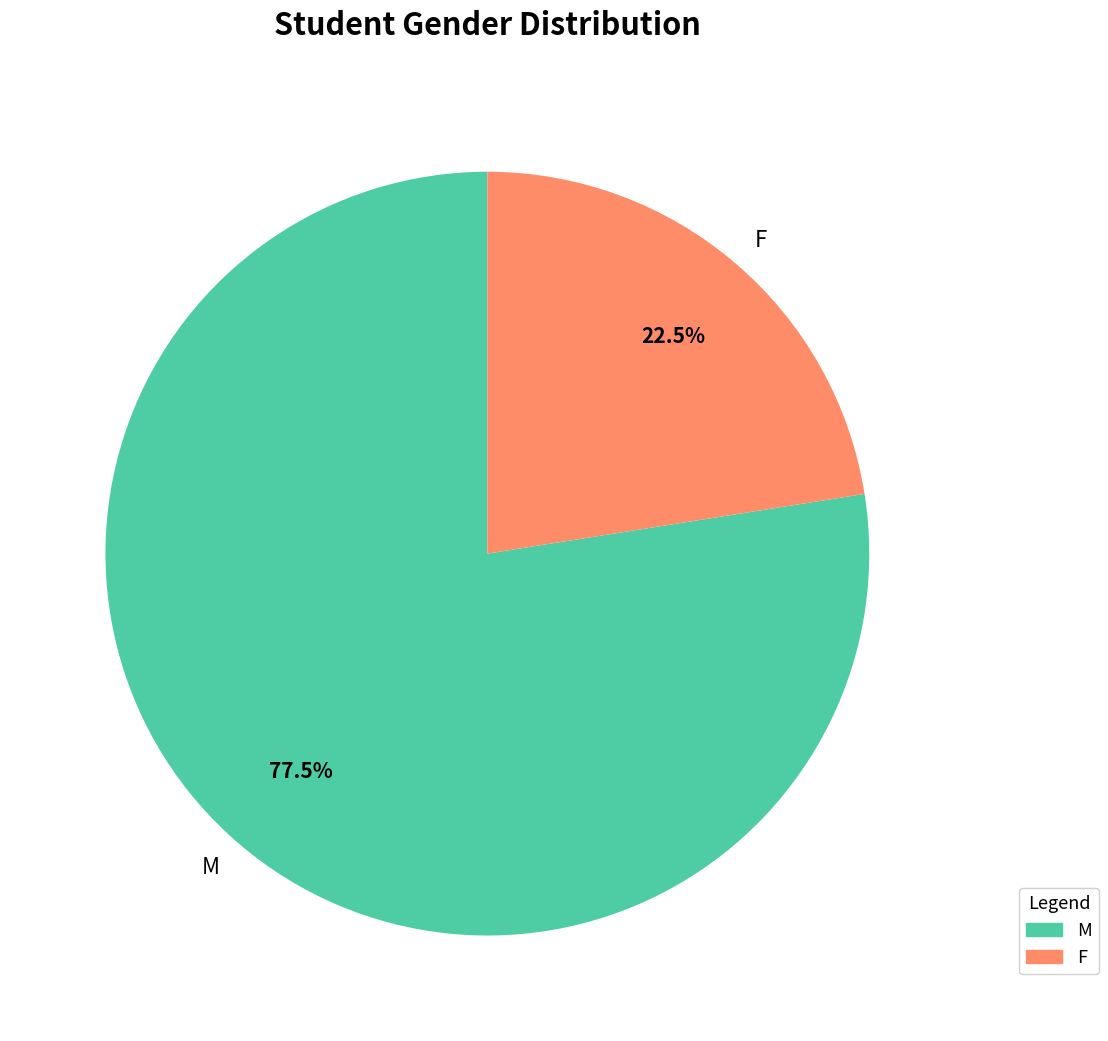

Rank the categories by value from highest to lowest.

M, F